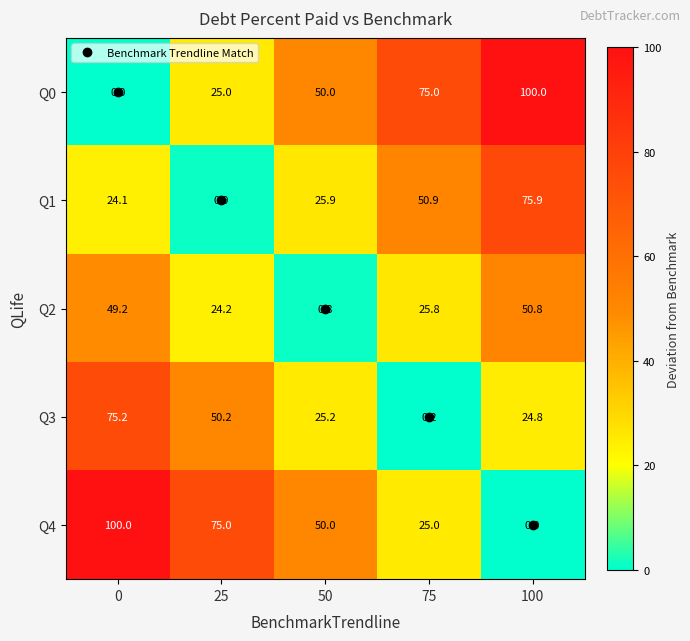

Which has a higher value, 50 or 75?

75